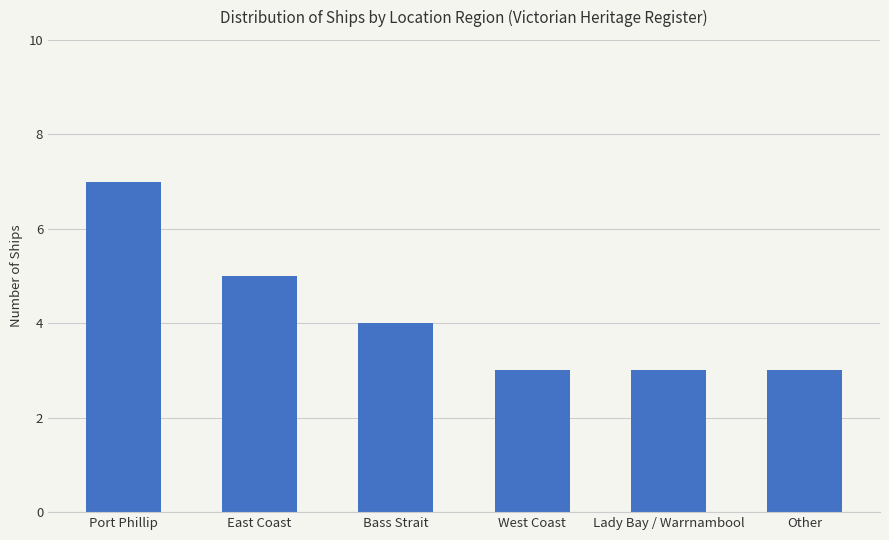

Approximately how many times larger is the value at Port Phillip compared to West Coast?

2.3